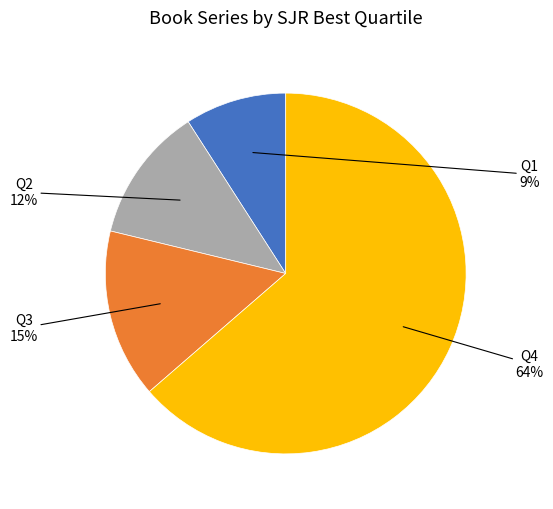

Does any single category account for the majority?

Yes